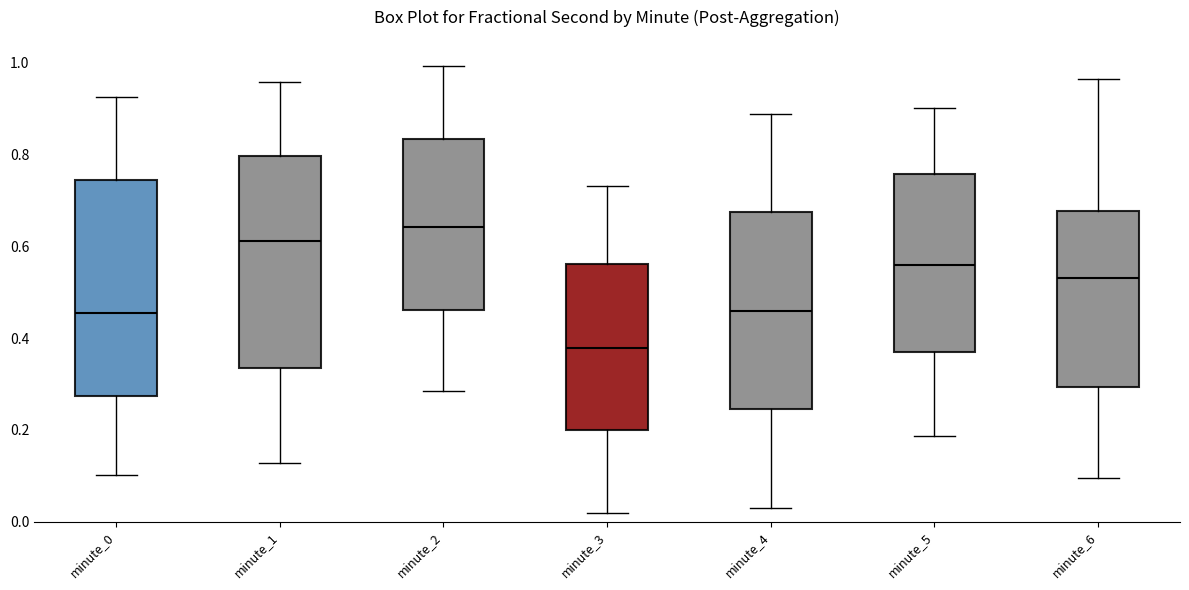

Reading left to right, transcribe this box plot: for each box, give where its median line is, the range the box spans, and where its two whiskers end, as read against the y-axis. The values are not printed on the chart, so give them approximately, as read against the axis.

minute_0: median 0.46, box 0.28 to 0.74, whiskers 0.10 to 0.92
minute_1: median 0.62, box 0.34 to 0.80, whiskers 0.12 to 0.96
minute_2: median 0.64, box 0.46 to 0.84, whiskers 0.28 to 1.00
minute_3: median 0.38, box 0.20 to 0.56, whiskers 0.02 to 0.74
minute_4: median 0.46, box 0.24 to 0.68, whiskers 0.04 to 0.88
minute_5: median 0.56, box 0.38 to 0.76, whiskers 0.18 to 0.90
minute_6: median 0.54, box 0.30 to 0.68, whiskers 0.10 to 0.96